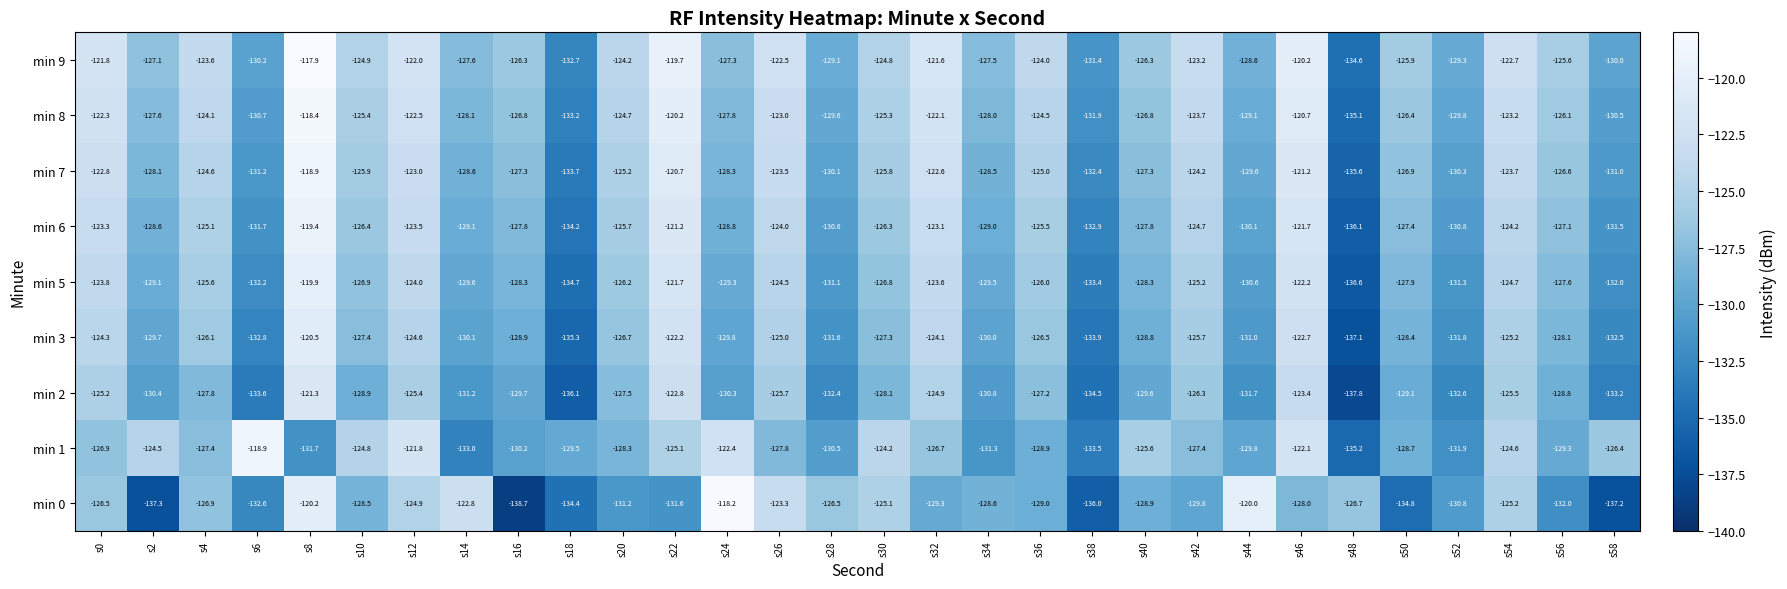

What is the sum of all min 6 values?

-3817.6